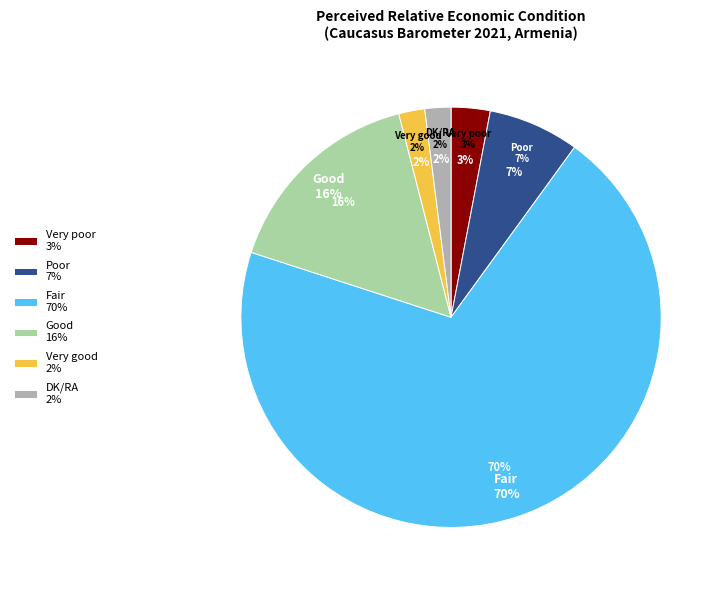

To the nearest percent, what percentage of the pie is Very poor?

3%